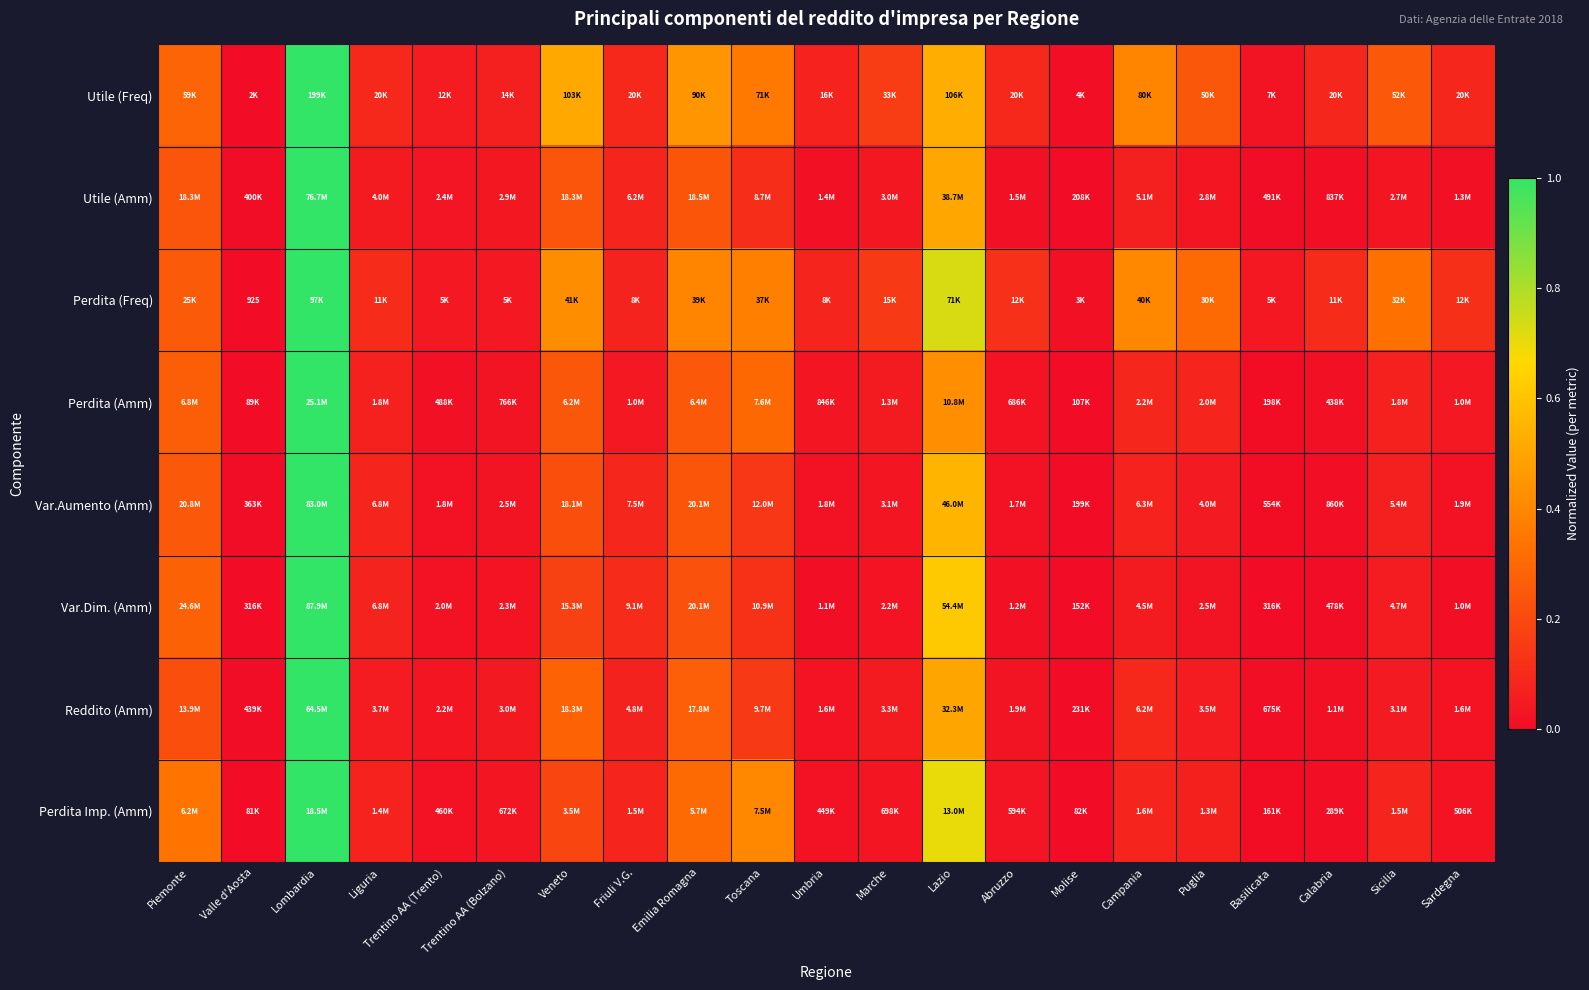

The Reddito (Amm) series shows 0.1 at Friuli V.G.. True or false?

True